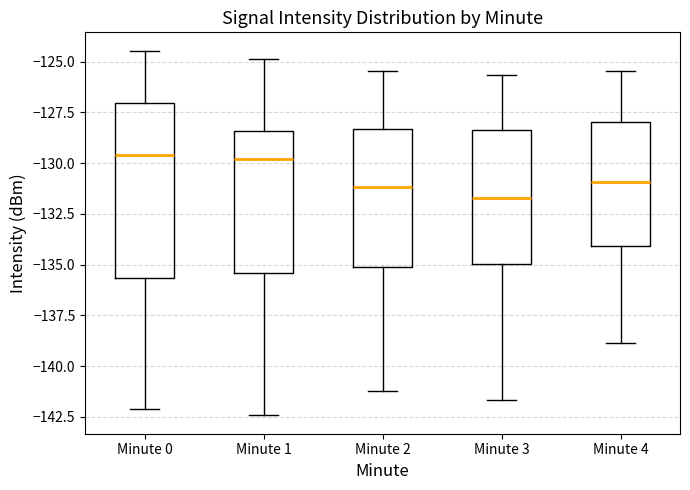

Reading left to right, read every box against the y-axis: the position of its median line, the range the box covers, and the ends of its whiskers. The values are not printed on the chart, so give them approximately, as read against the axis.

Minute 0: median -129.5, box -135.5 to -127.0, whiskers -142.0 to -124.5
Minute 1: median -130.0, box -135.5 to -128.5, whiskers -142.5 to -125.0
Minute 2: median -131.0, box -135.0 to -128.5, whiskers -141.0 to -125.5
Minute 3: median -131.5, box -135.0 to -128.5, whiskers -141.5 to -125.5
Minute 4: median -131.0, box -134.0 to -128.0, whiskers -139.0 to -125.5